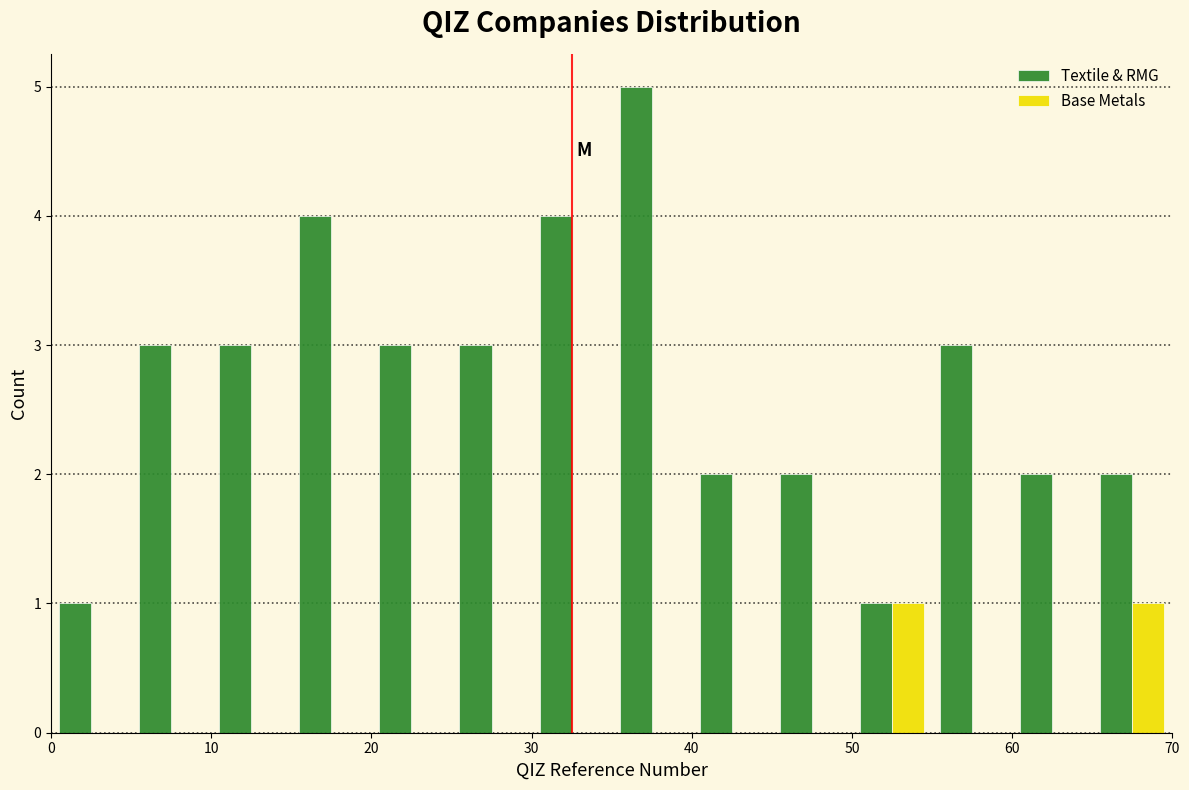

In the Textile & RMG series, which range on the x-axis has the tallest bar?

35 to 40